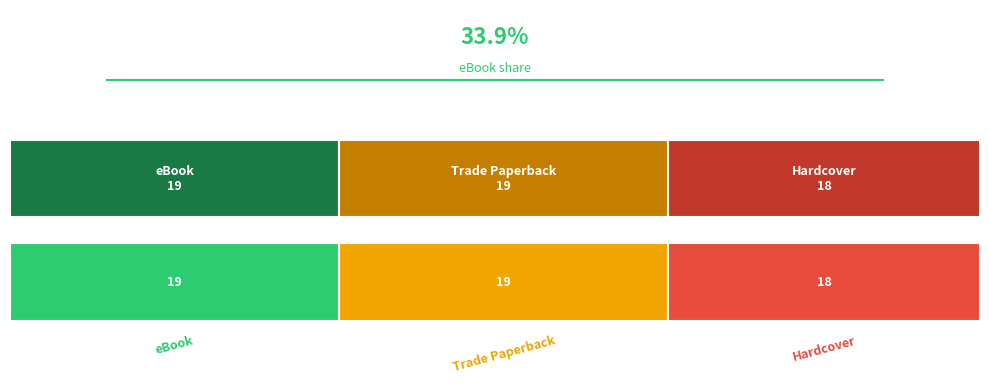

At which category does the chart reach its minimum across all series?

Hardcover